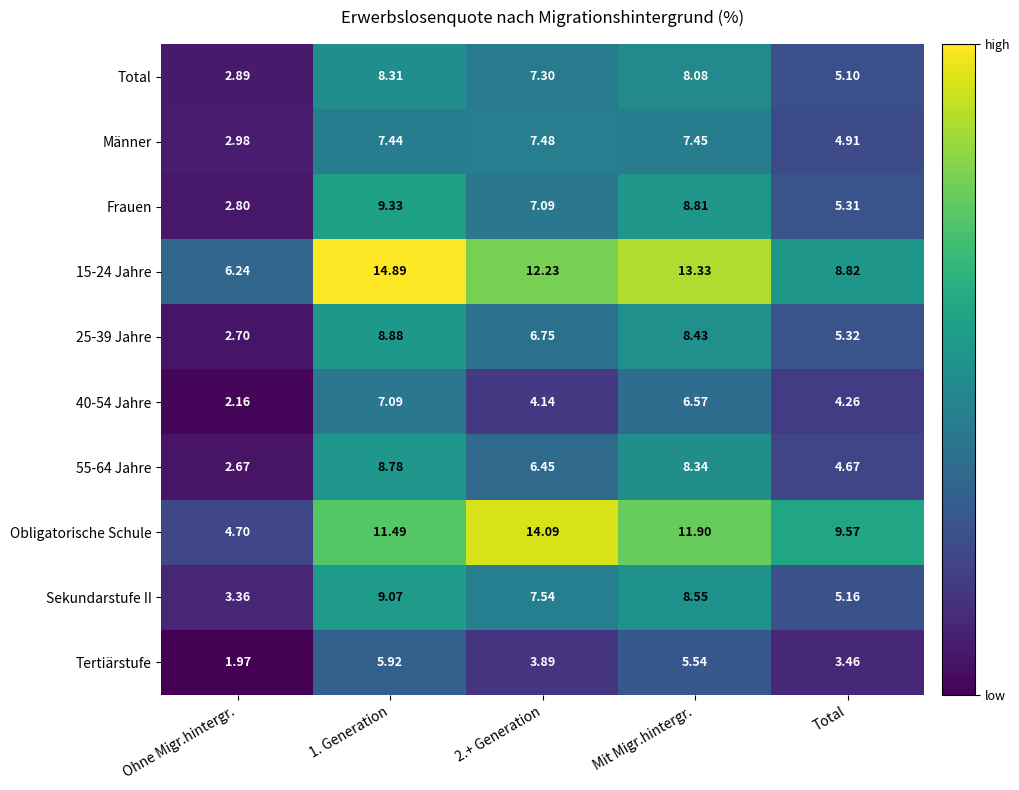

Between 1. Generation and 2.+ Generation, which series saw the biggest shift?

40-54 Jahre